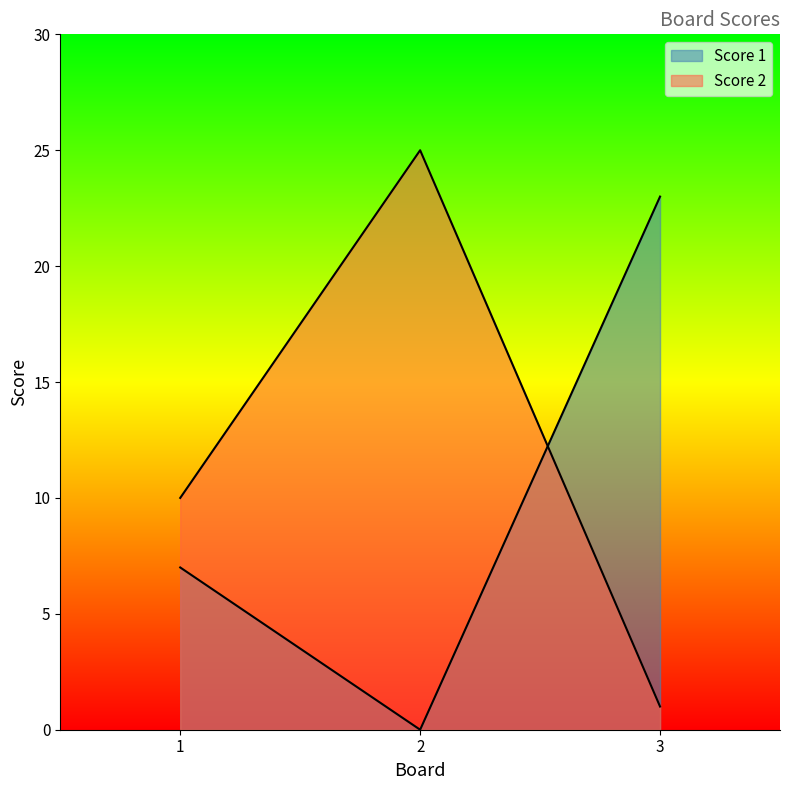

Does the chart display data point markers on the line(s)?

No